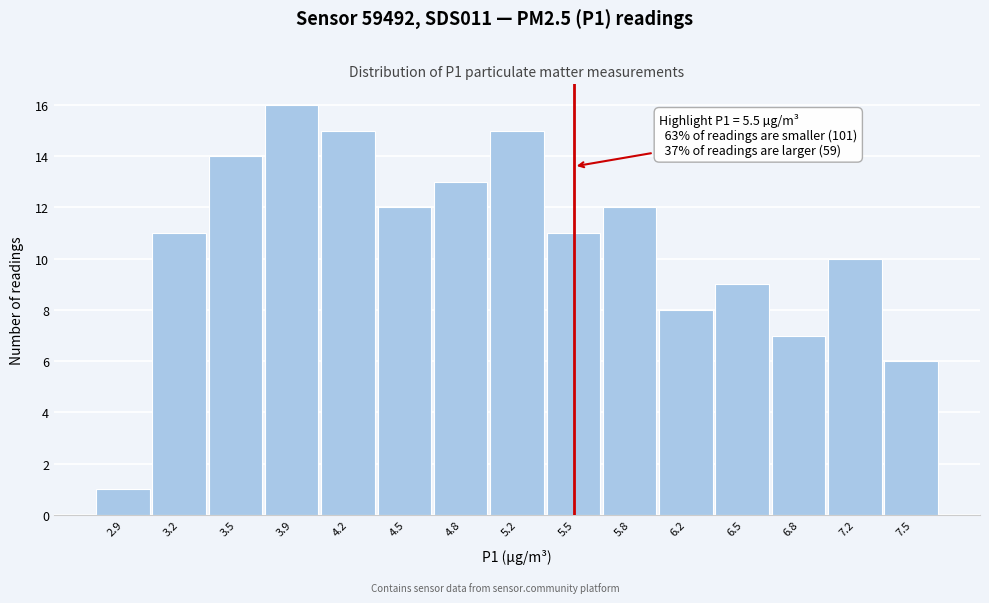

Which range on the x-axis has the tallest bar?

3.69 to 4.02